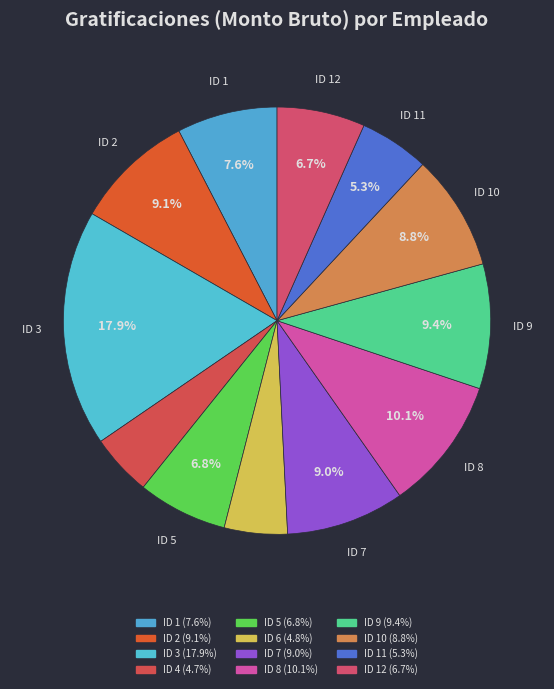

Which category has the biggest portion of the pie?

ID 3